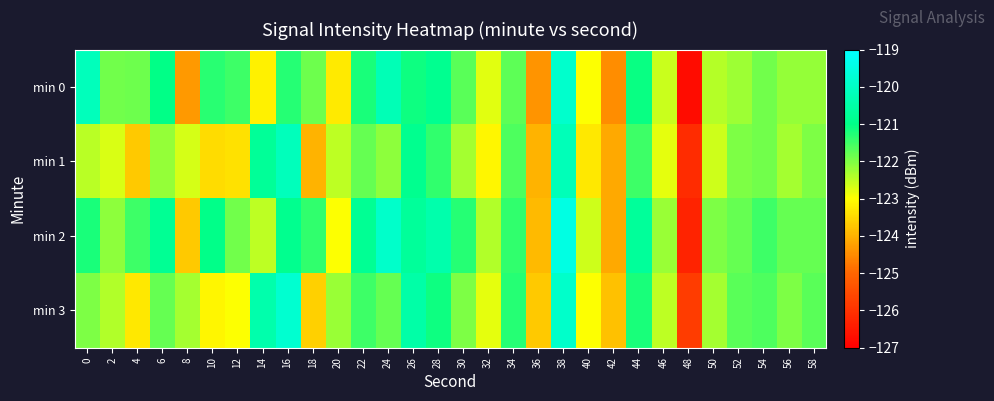

List the series in order of their peak value, lowest first.

min 1, min 0, min 3, min 2